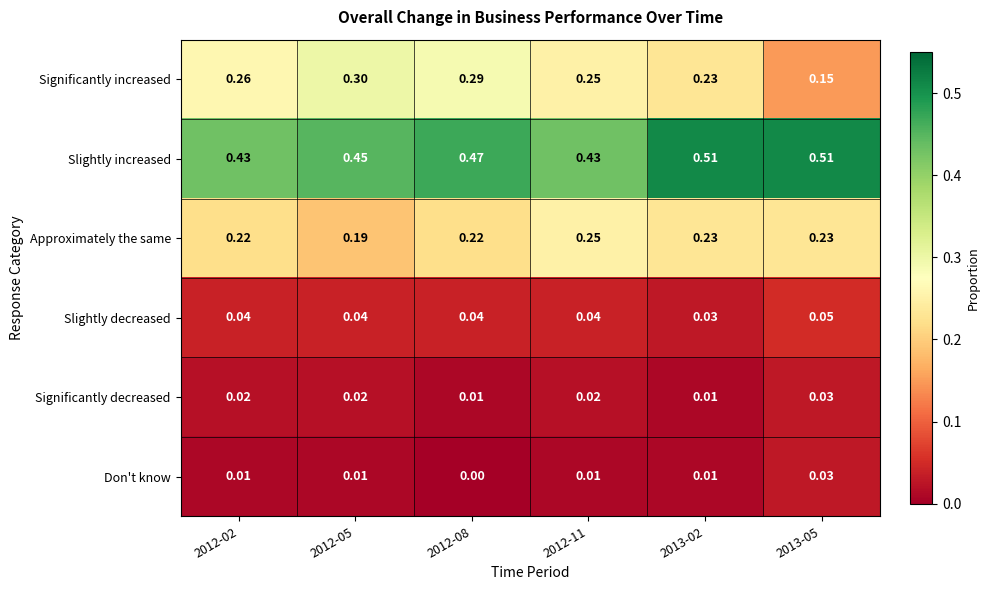

At which category does the chart reach its minimum across all series?

2012-08